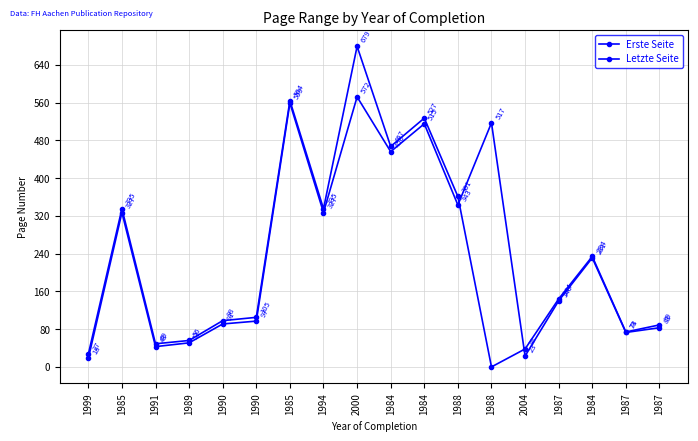

Is the value of Erste Seite at 1984 greater than the value of Letzte Seite at 1985?

Yes